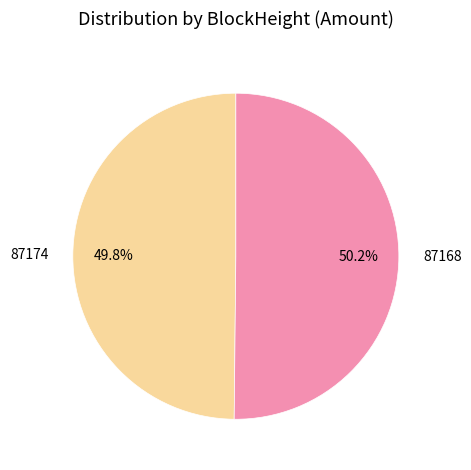

Approximately how many times larger is the value at 87174 compared to 87168?

1.0